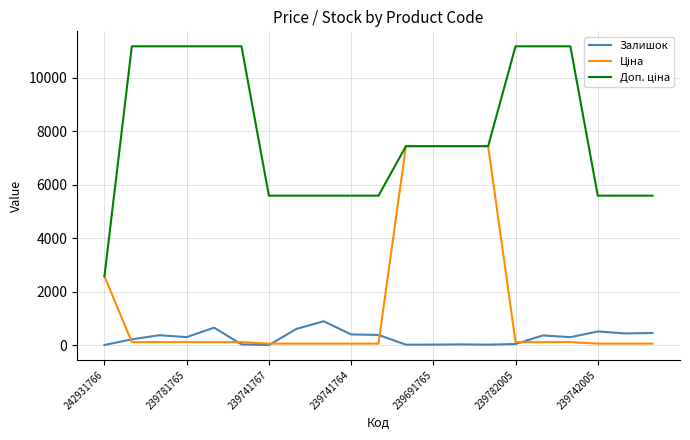

What is the maximum value shown in the chart?

11169.0